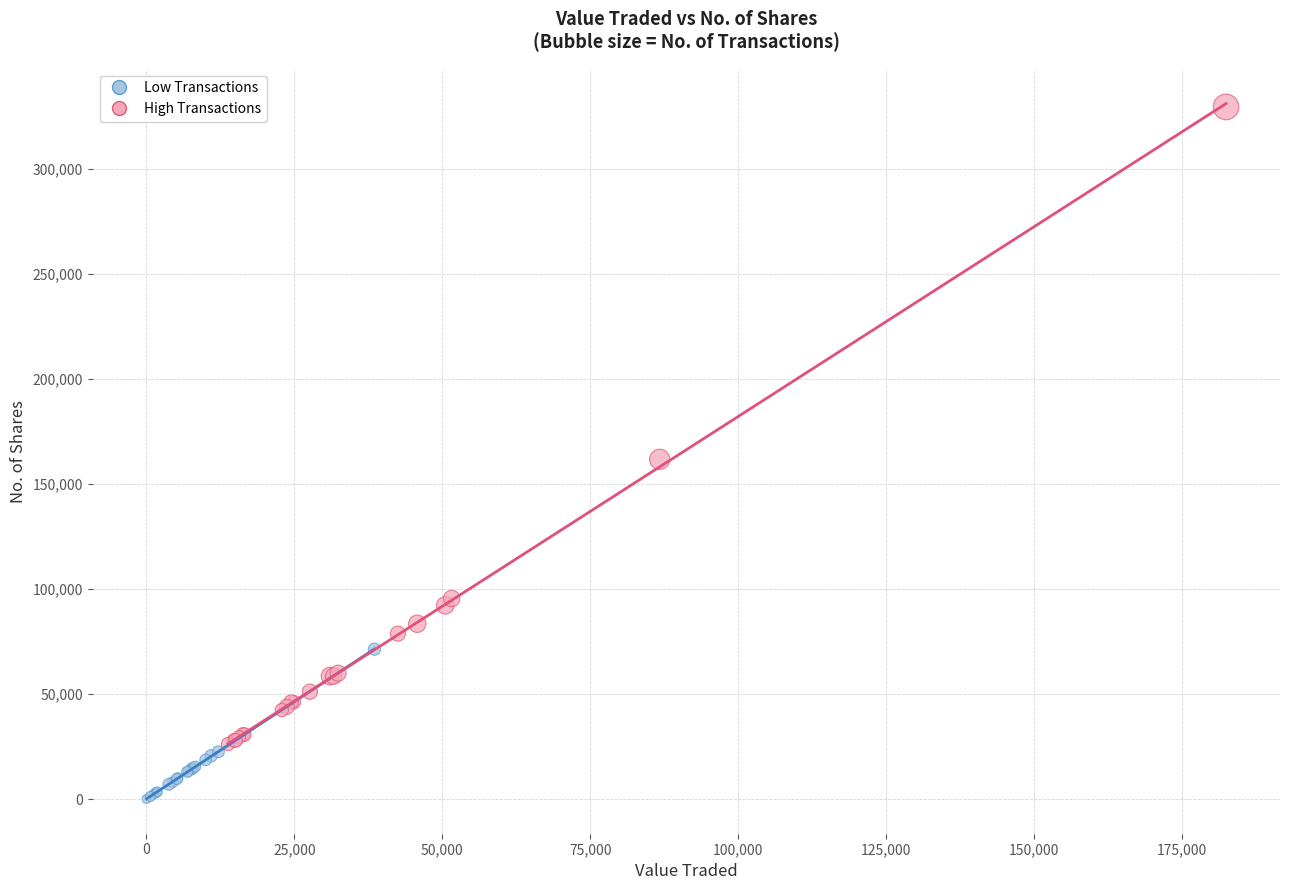

Which series contains the lowest Y value?

Low Transactions